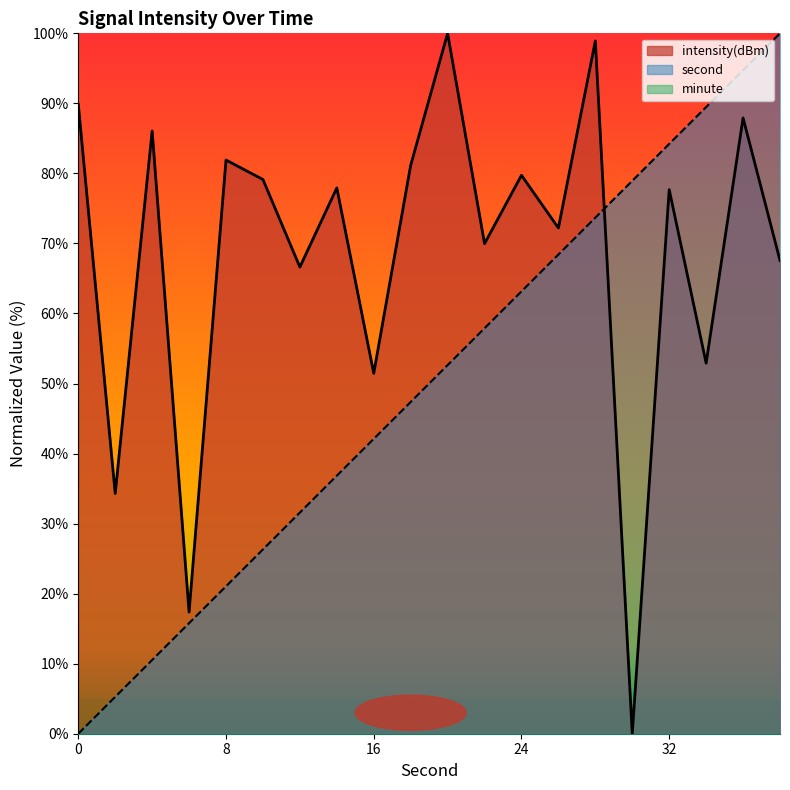

What is the maximum value for second?

100.0